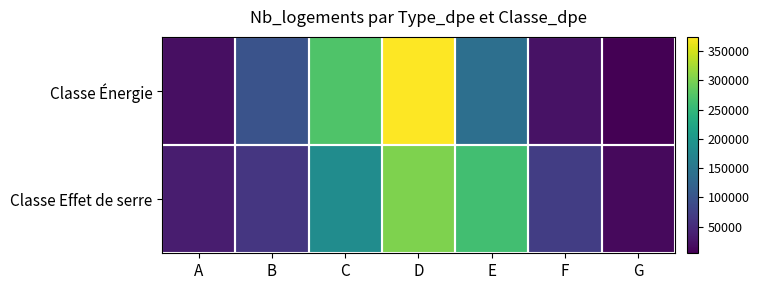

List the series in order of their overall mean, lowest first.

Classe Effet de serre, Classe Énergie